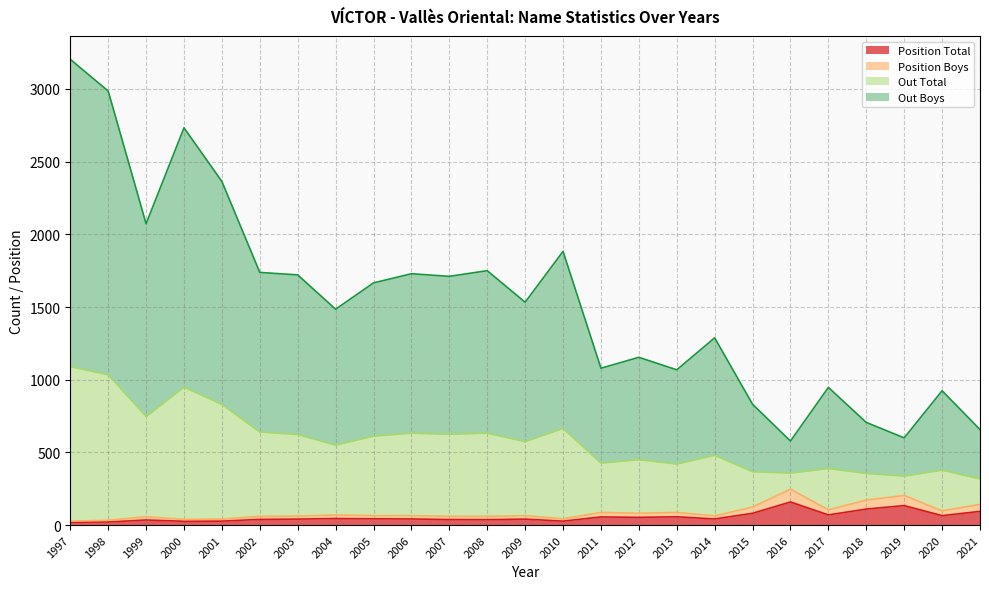

What are all the series names shown in the legend?

Position Total, Position Boys, Out Total, Out Boys